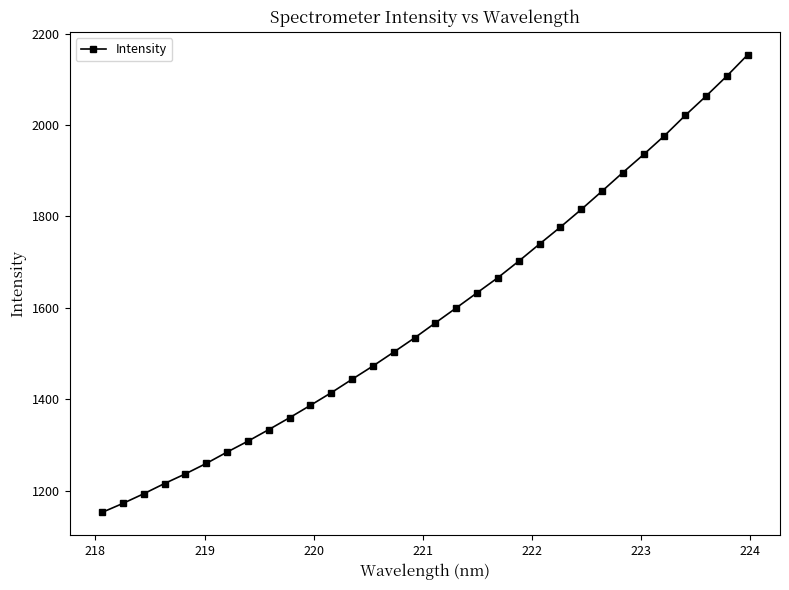

What is the average value?

1586.8